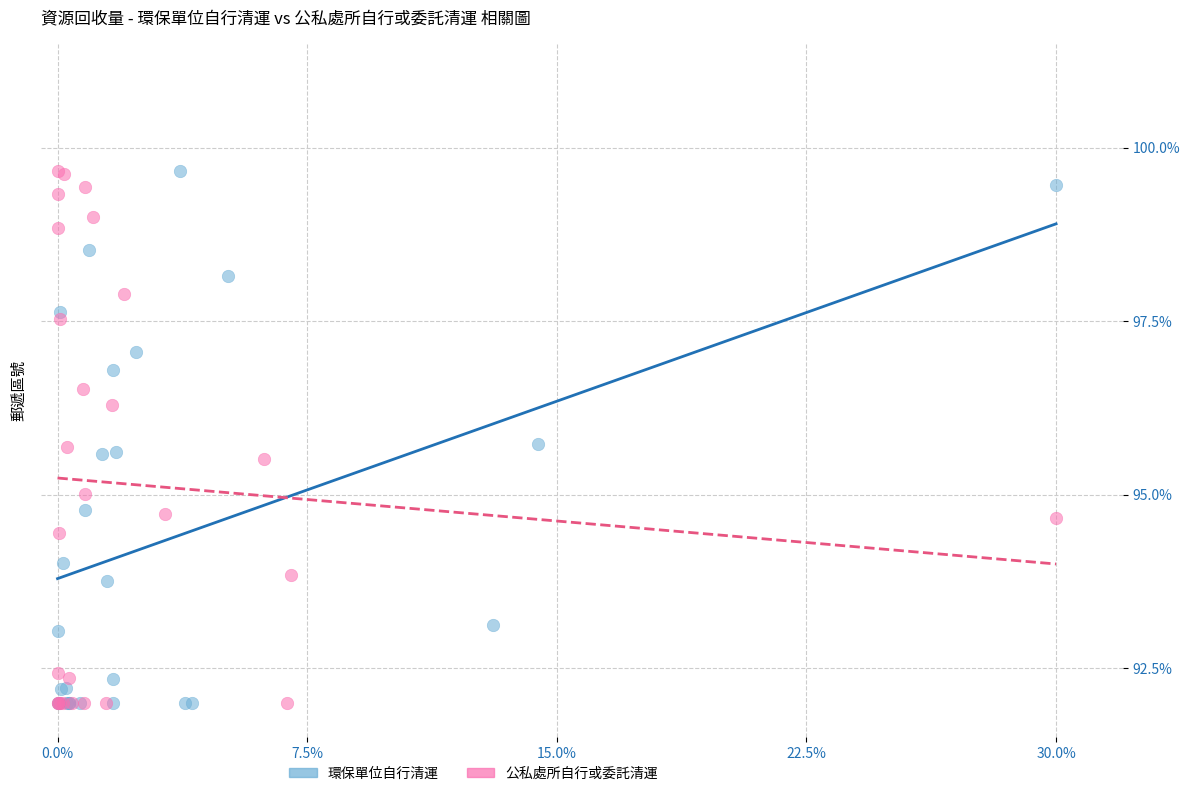

What are all the series names shown in the legend?

環保單位自行清運, 公私處所自行或委託清運